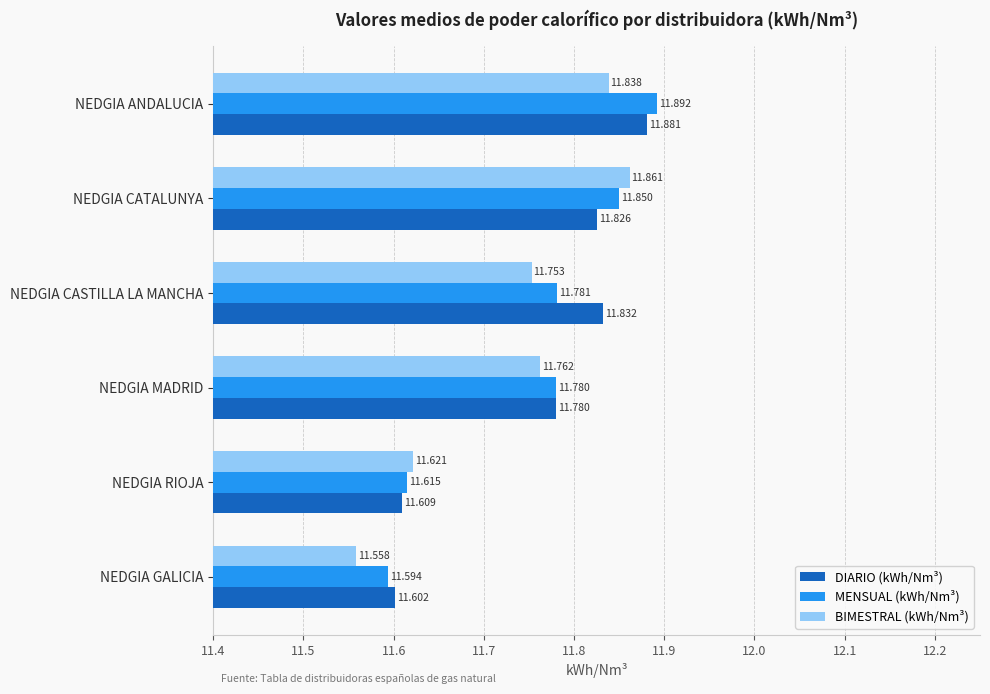

At which category does the chart reach its minimum across all series?

NEDGIA GALICIA